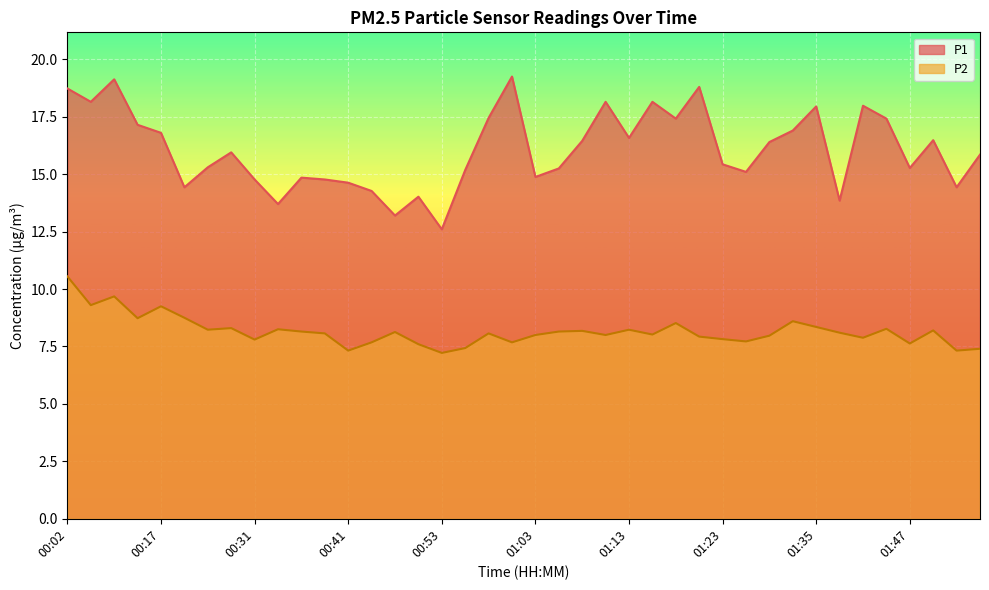

At which category is the sum across all series the highest?

00:02